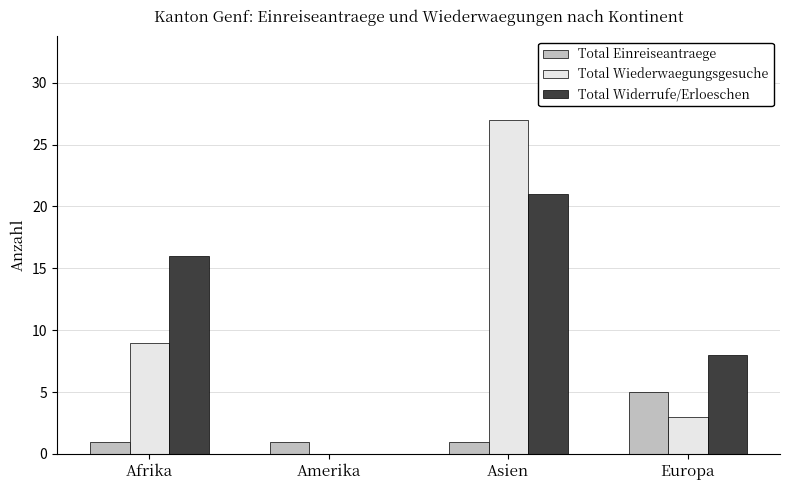

Which category has the highest value in the Total Wiederwaegungsgesuche series?

Asien